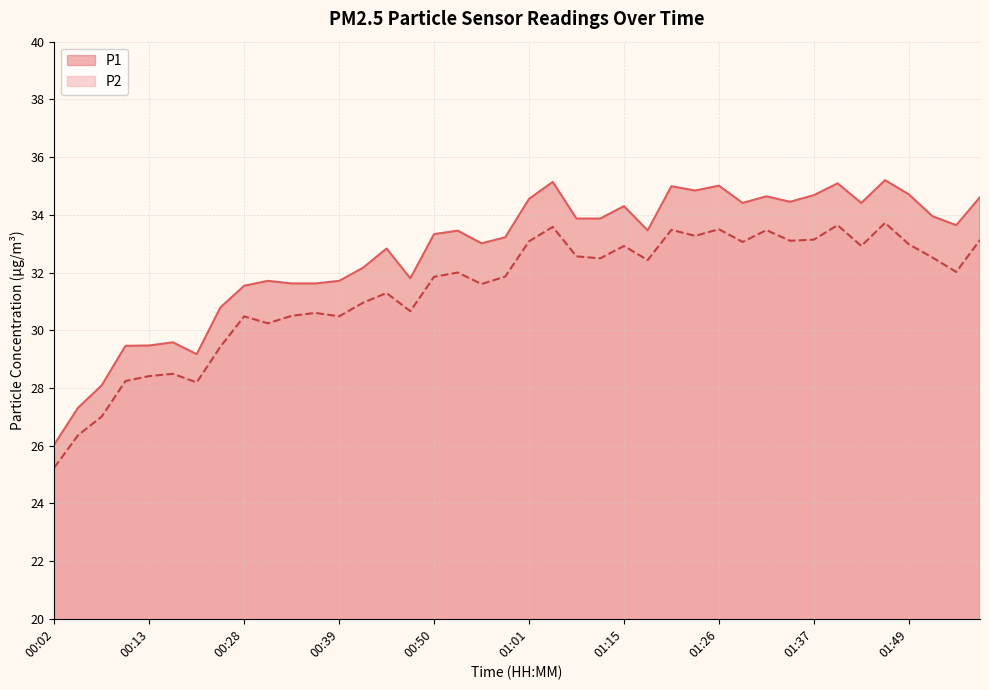

The value of P2 at 01:06 is 53.3. True or false?

False